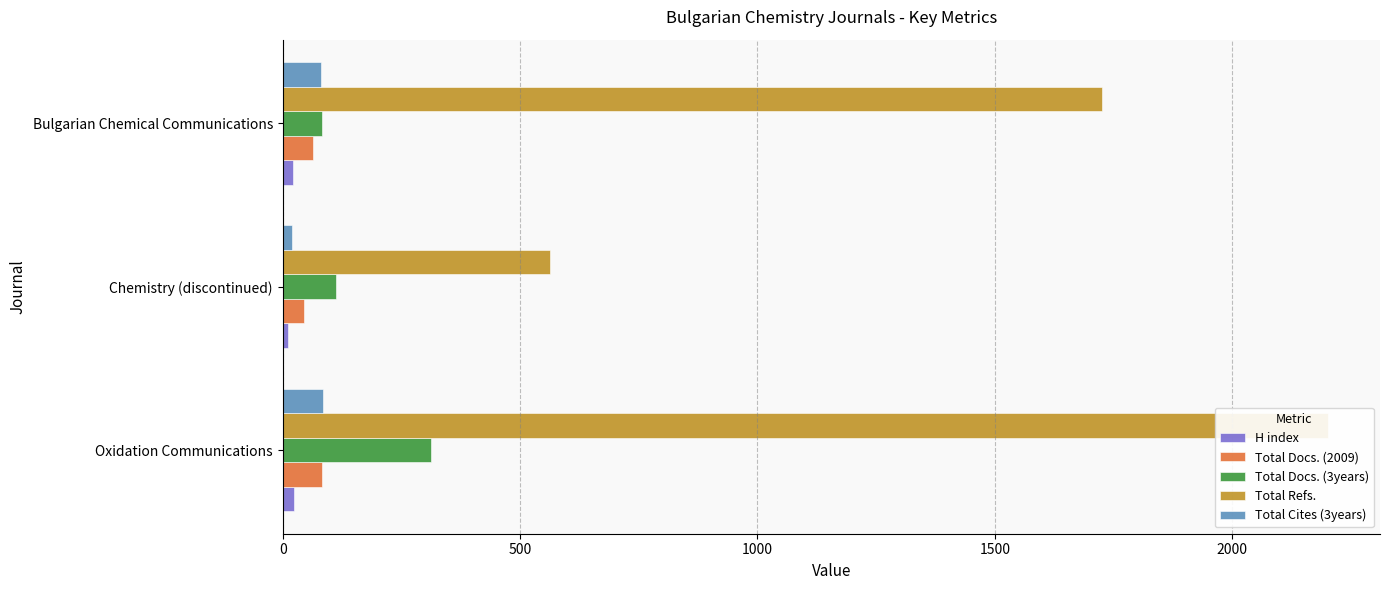

What is the value of the Total Docs. (2009) bar at the 1st from the left?

82